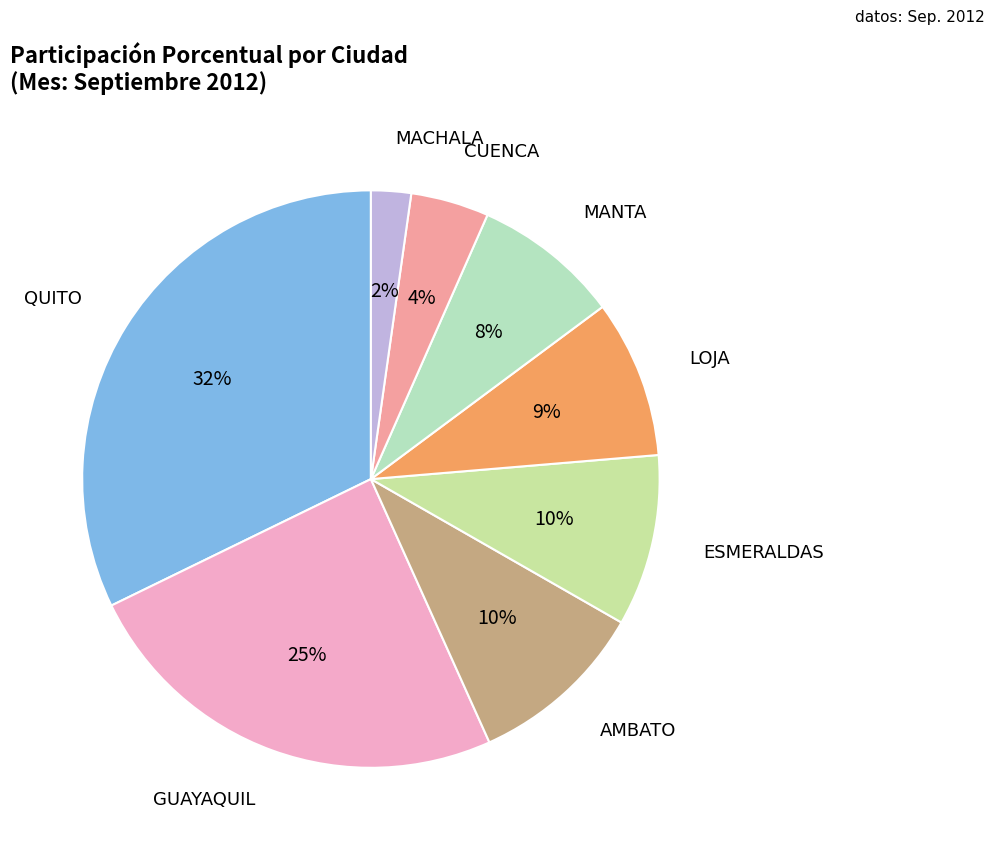

Which slice is the largest?

QUITO